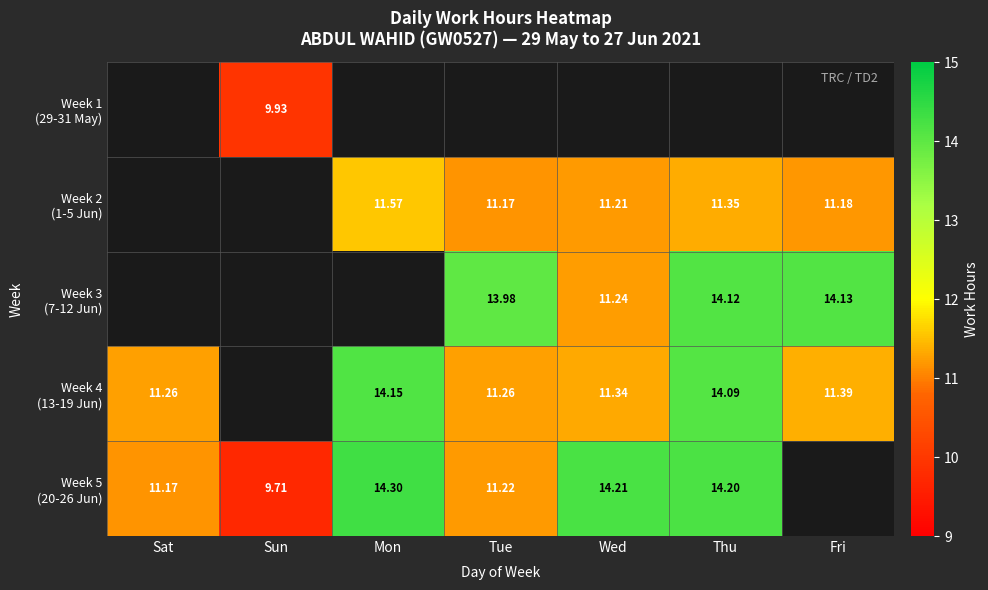

How many categories are shown in the chart?

7